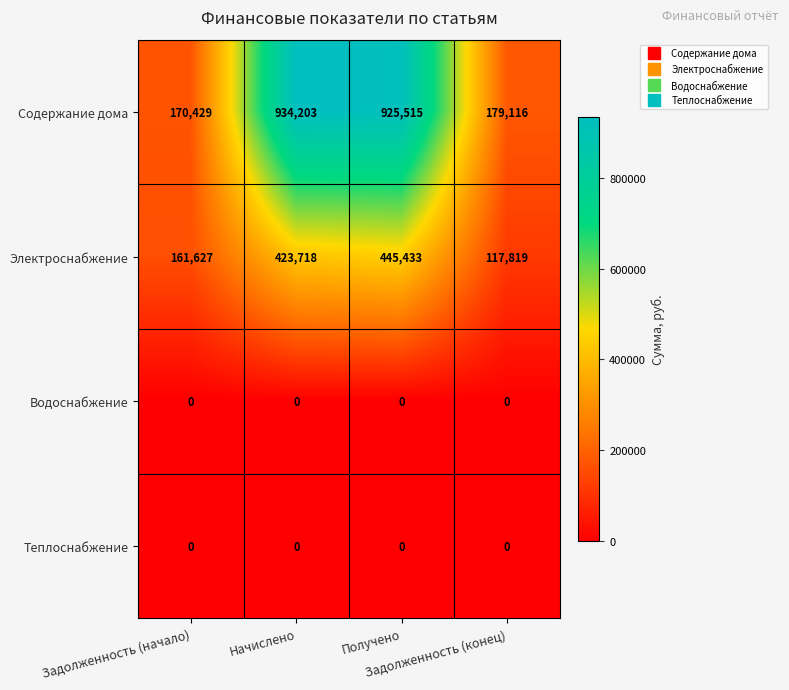

What is the difference between the maximum and minimum values in the Содержание дома series?

763774